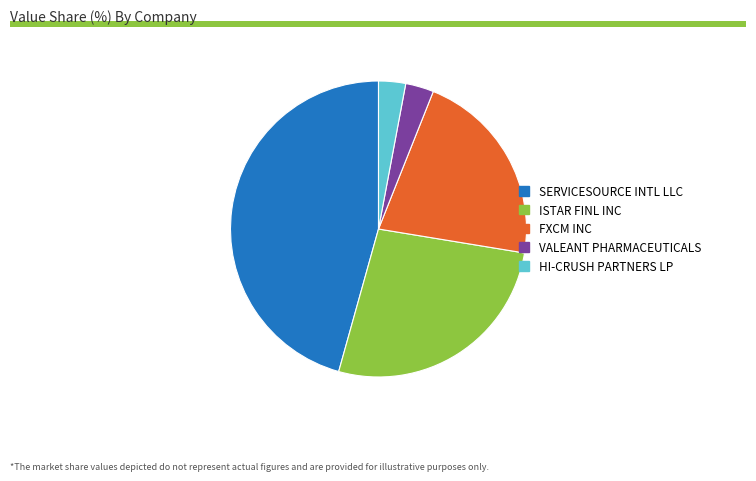

Is it true that SERVICESOURCE INTL LLC is 33% of the pie?

False